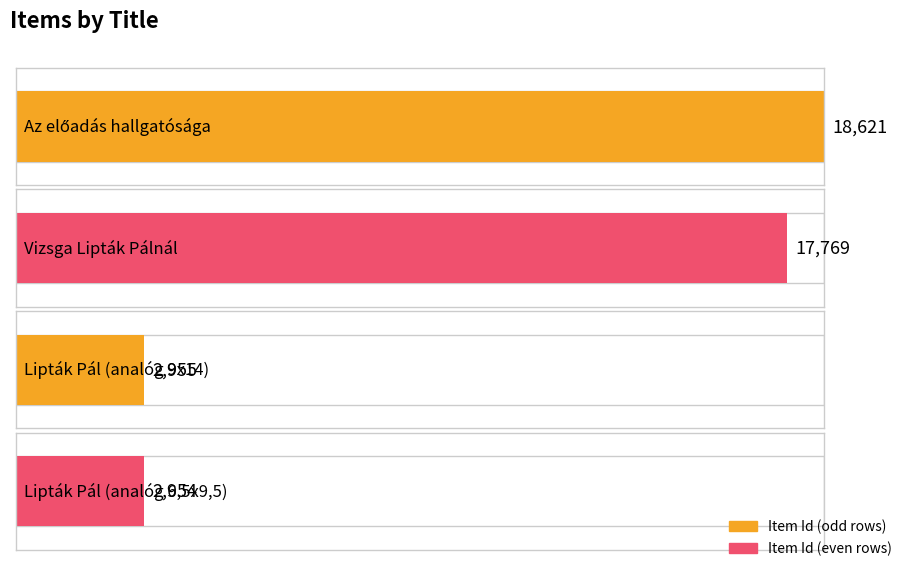

Rank the categories by value from highest to lowest.

Az előadás hallgatósága, Vizsga Lipták Pálnál, Lipták Pál (analóg 9x14), Lipták Pál (analóg 6,5x9,5)